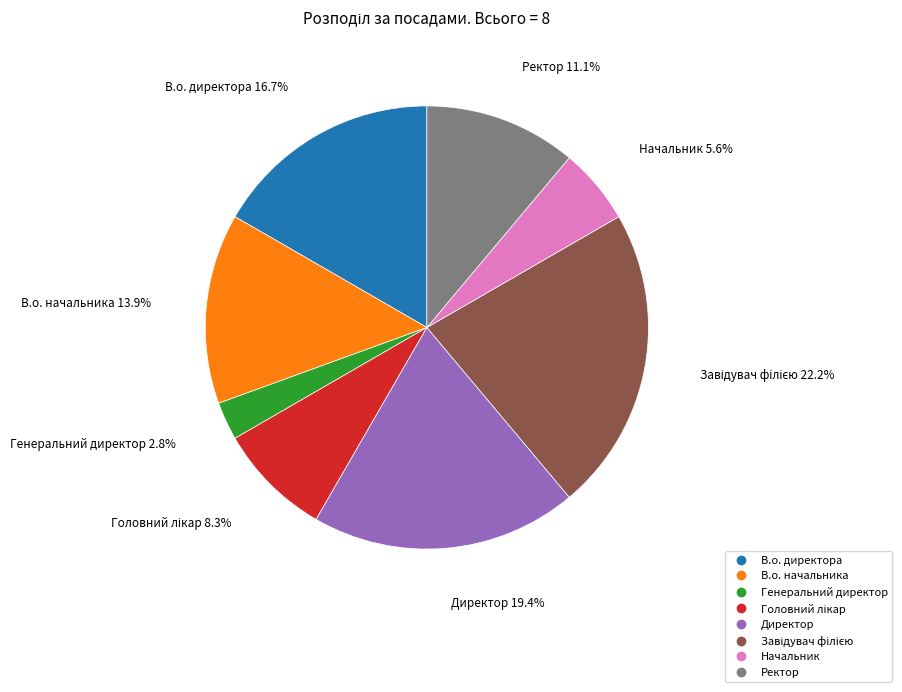

The Генеральний директор slice represents 16% of the pie. True or false?

False